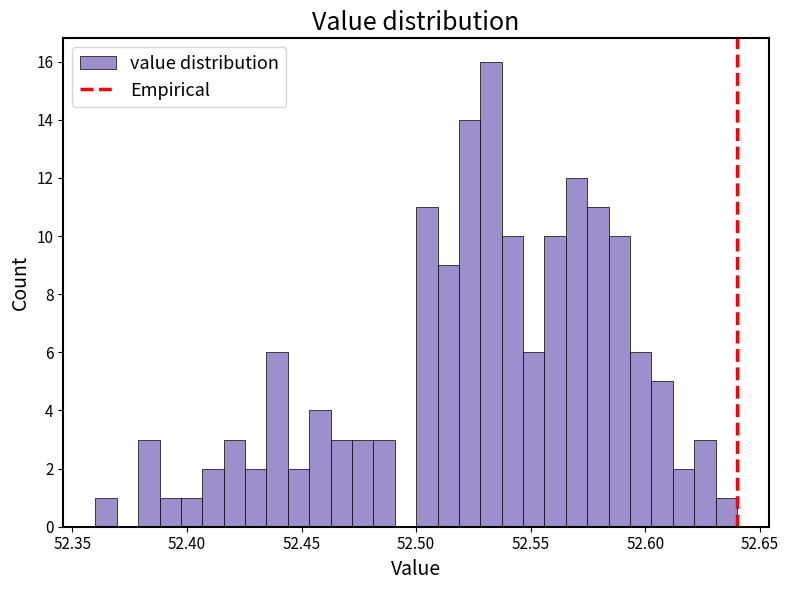

Around what value on the x-axis is the tallest bar? Give the approximate position of its centre, as read against the axis.

52.535